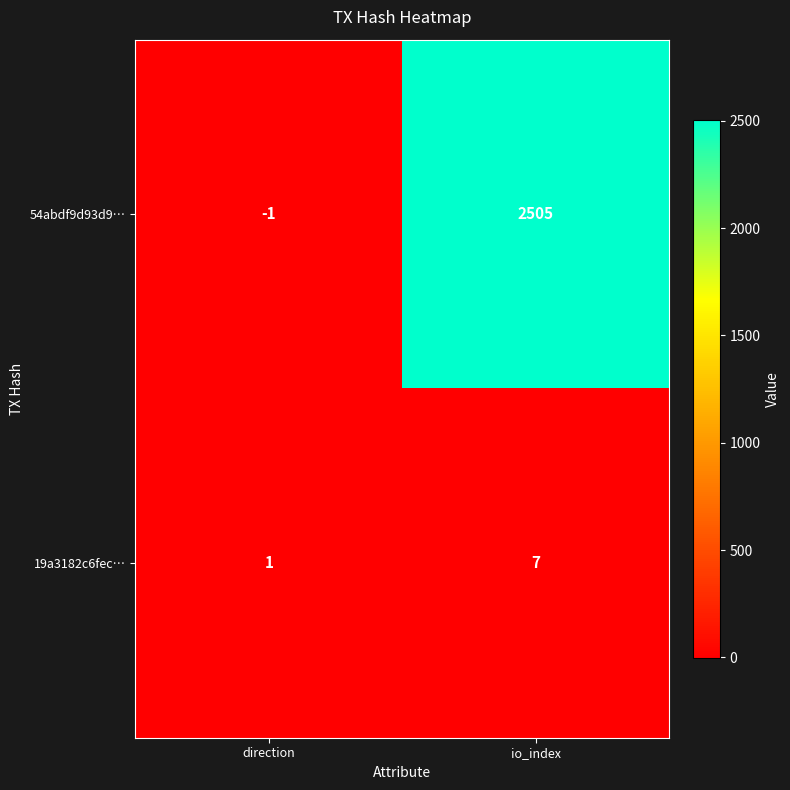

Reading left to right, extract all data points from this chart.

54abdf9d93d9…: direction=-1	io_index=2505
19a3182c6fec…: direction=1	io_index=7